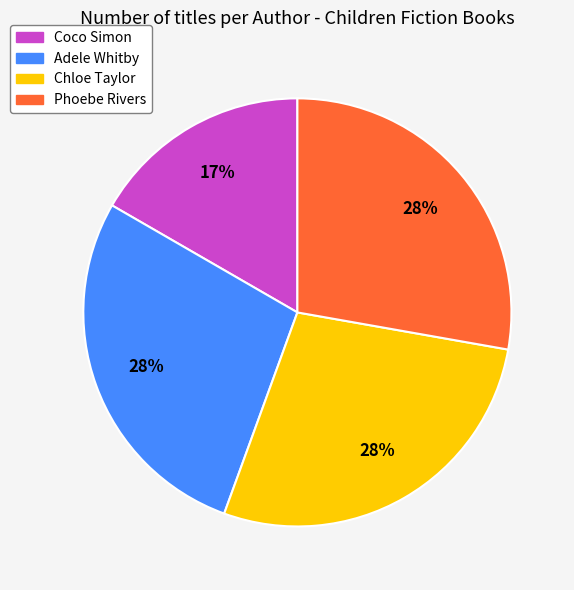

Which has a higher value, Coco Simon or Chloe Taylor?

Chloe Taylor